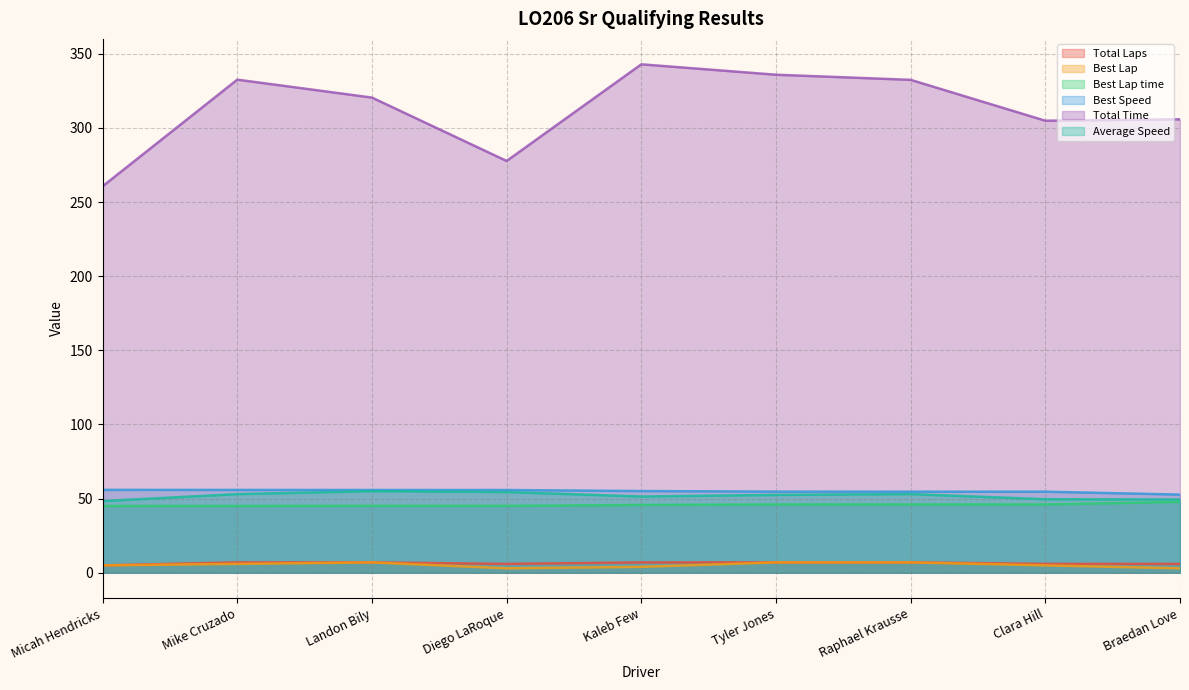

What is the difference between the maximum and minimum values in the Average Speed series?

6.7